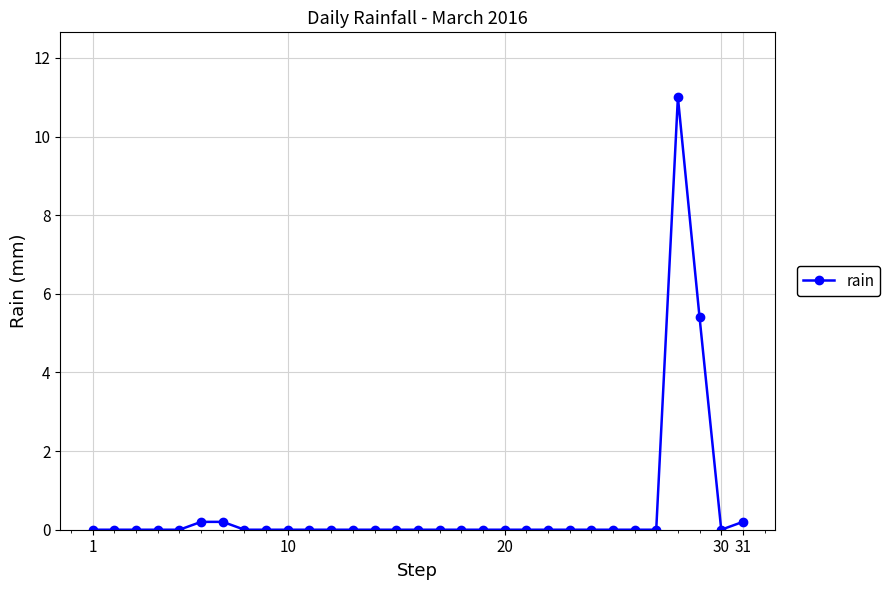

Reading left to right, extract all data points from this chart.

0.0	0.0	0.0	0.0	0.0	0.2	0.2	0.0	0.0	0.0	0.0	0.0	0.0	0.0	0.0	0.0	0.0	0.0	0.0	0.0	0.0	0.0	0.0	0.0	0.0	0.0	0.0	11.0	5.4	0.0	0.2